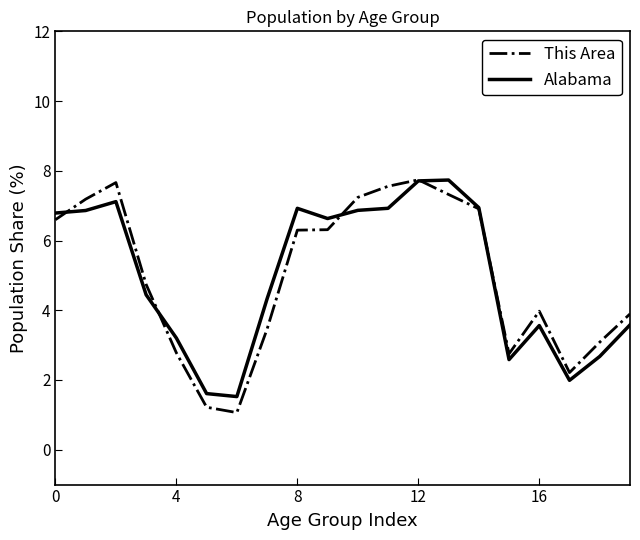

Reading left to right, extract all data points from this chart.

This Area: 6.6	7.2	7.7	4.7	2.8	1.2	1.1	3.5	6.3	6.3	7.2	7.6	7.7	7.3	6.9	2.8	4.0	2.2	3.1	3.9
Alabama: 6.8	6.9	7.1	4.4	3.2	1.6	1.5	4.3	6.9	6.6	6.9	6.9	7.7	7.7	6.9	2.6	3.6	2.0	2.7	3.6